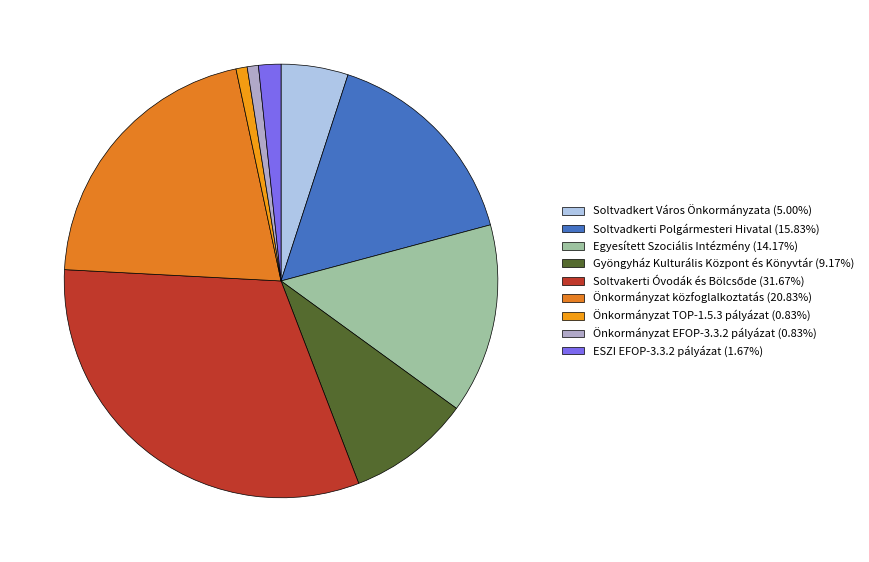

How much of the chart is everything except Soltvakerti Óvodák és Bölcsőde?

68.3%